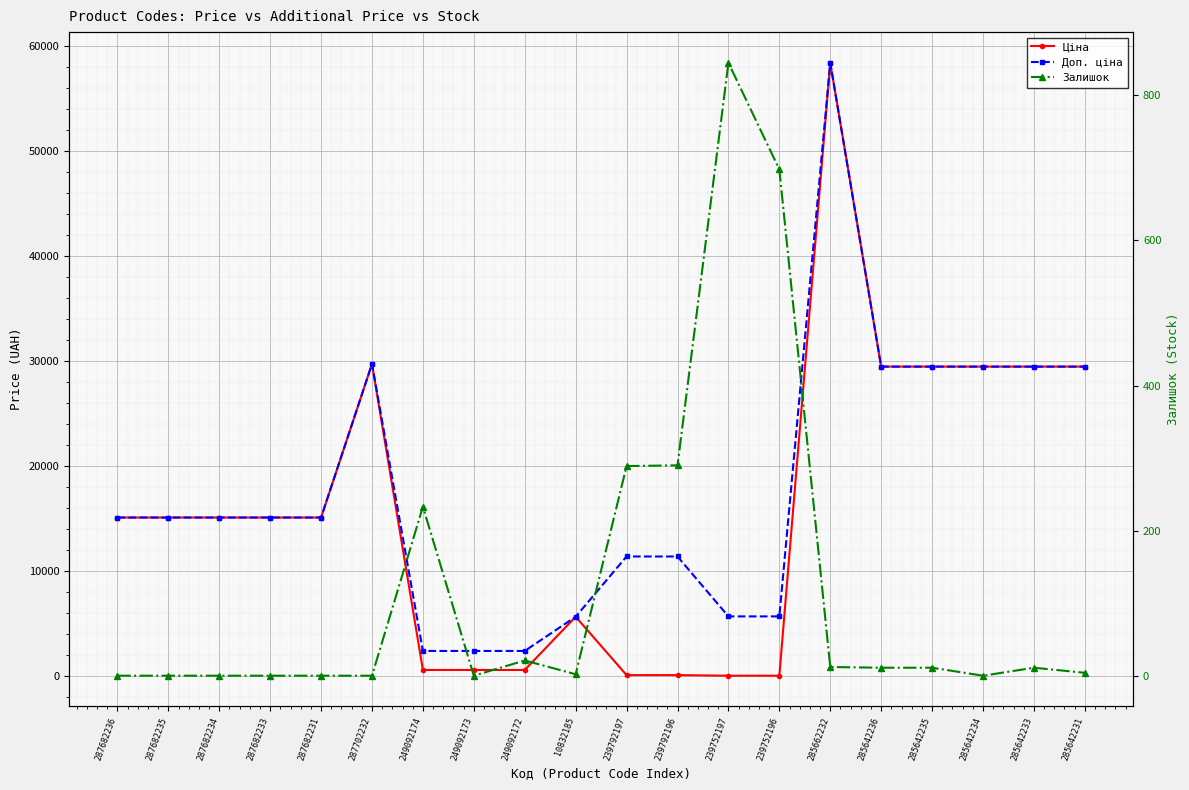

What is the value of the Залишок point at the 14th from the left?

698.0